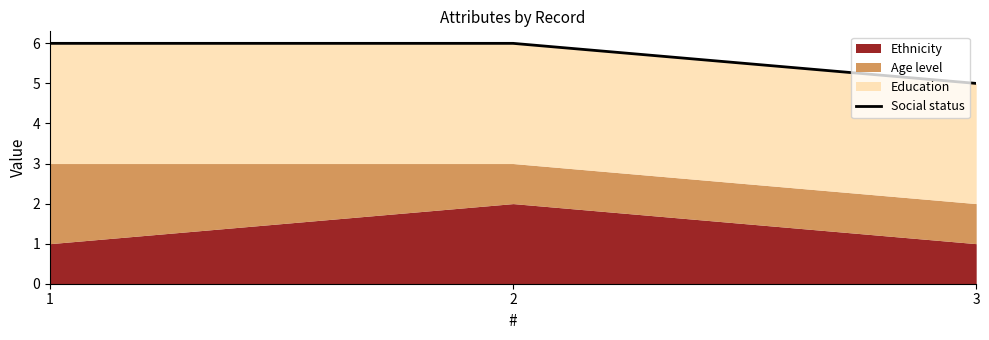

Which category has the lowest value across all series?

3